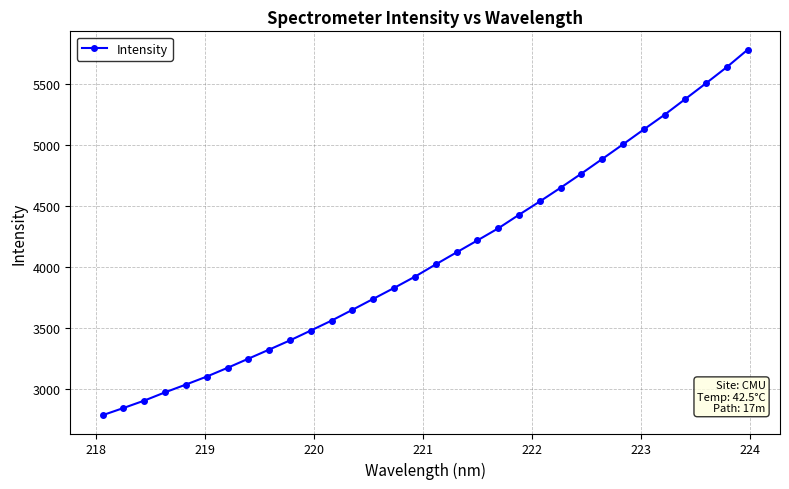

Is this an area chart (filled region under the line)?

No